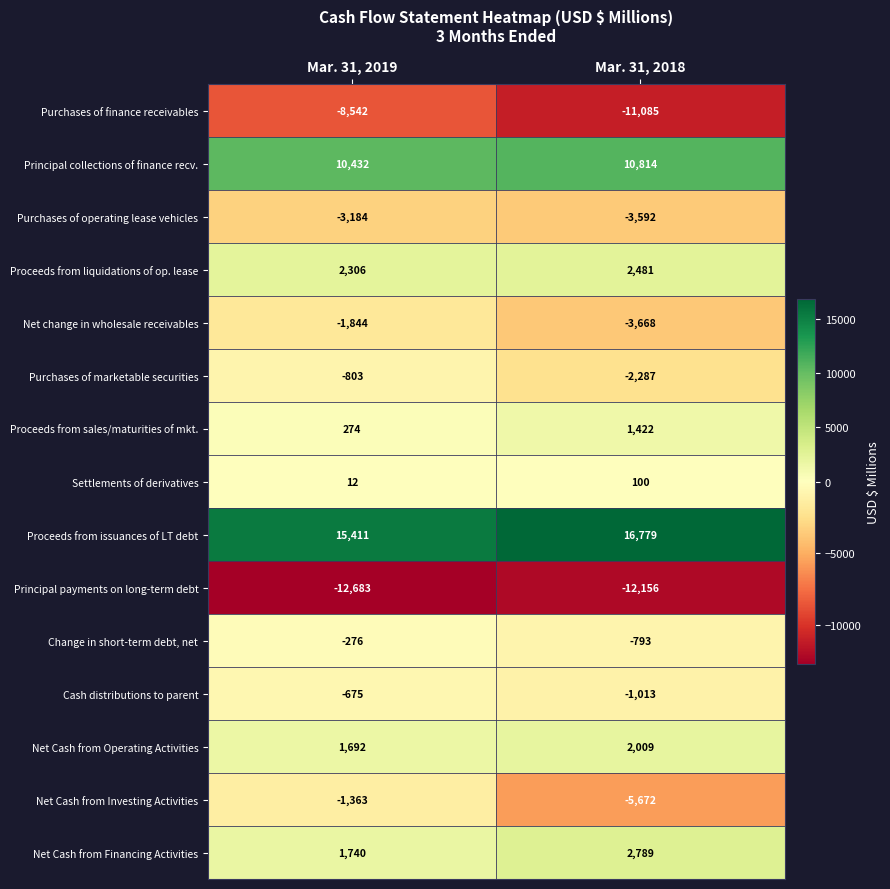

What is the difference between the maximum and minimum values in the Principal payments on long-term debt series?

527